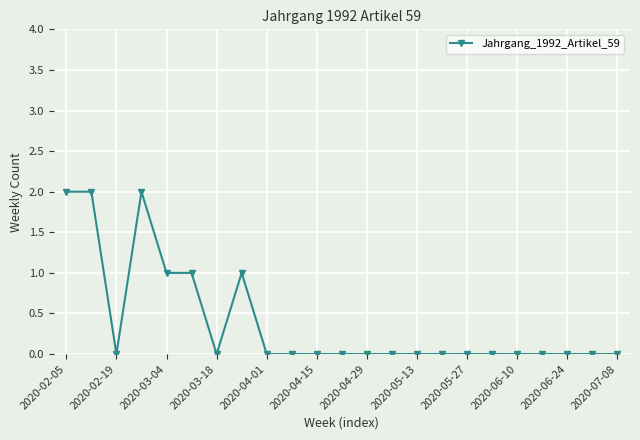

What is the sum of all values?

9